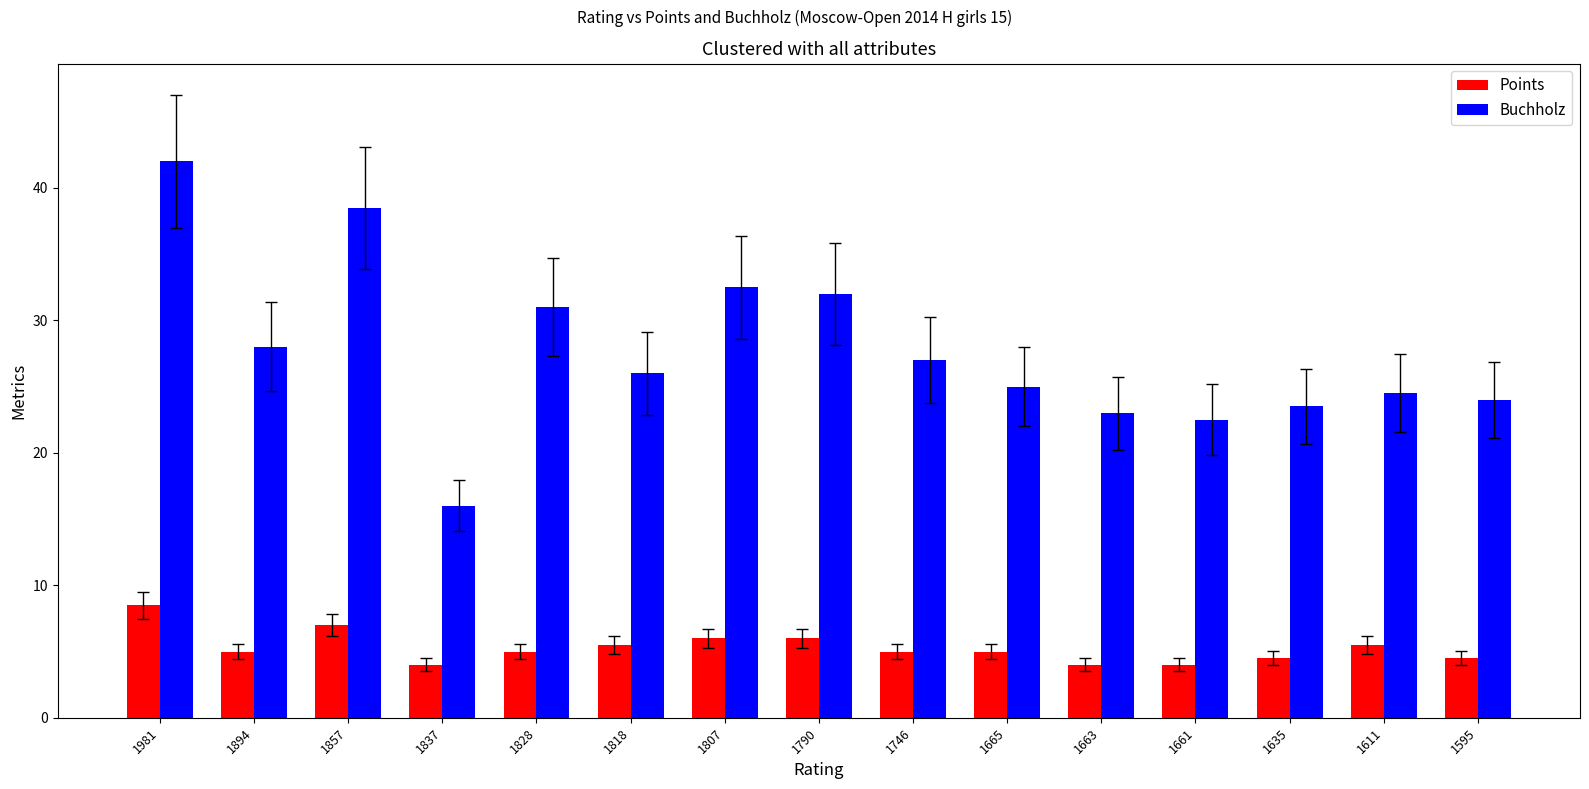

True or false: Buchholz has a value of 41.8 at 1665.

False